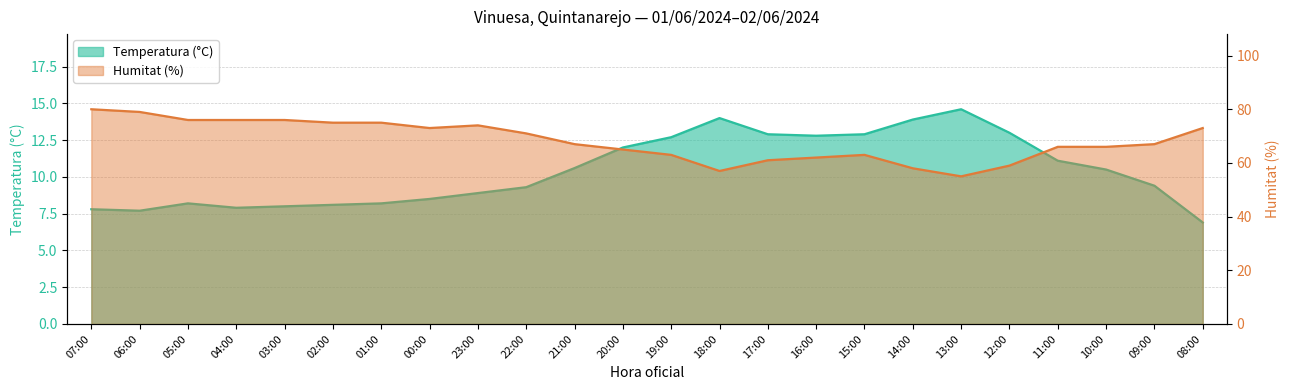

Which series changed the most between 06:00 and 00:00?

Humitat (%)